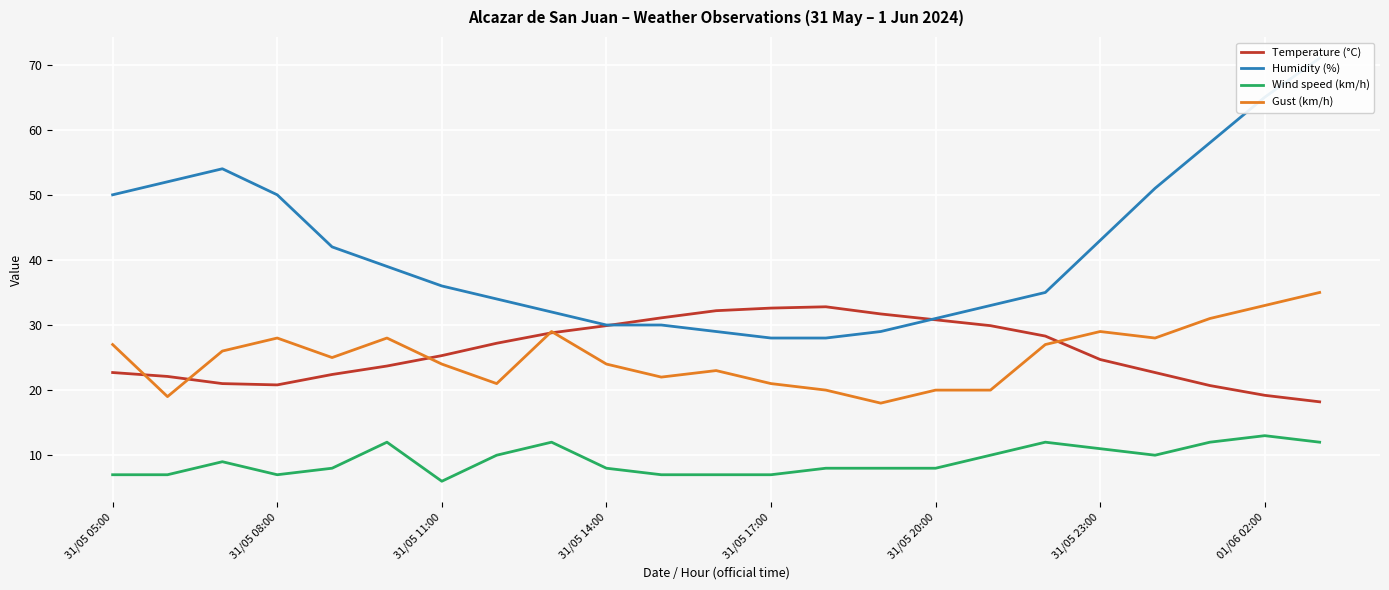

What is the minimum value for Gust (km/h)?

18.0